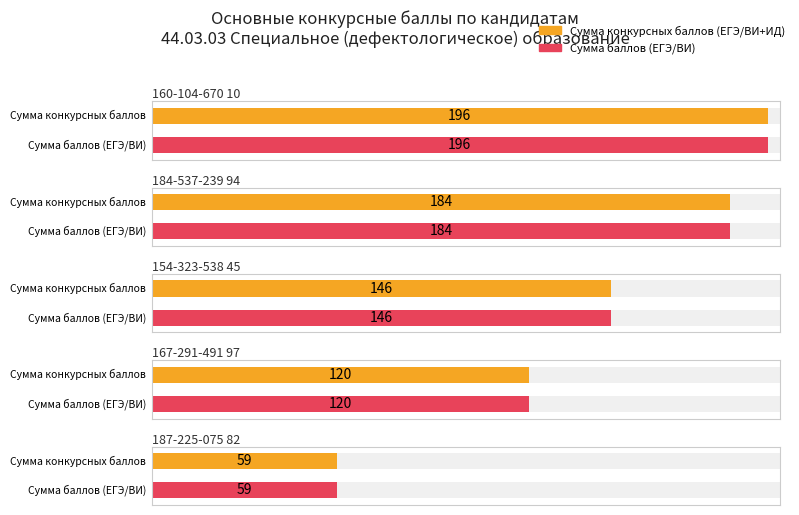

What is the difference between the Сумма конкурсных баллов (ЕГЭ/ВИ+ИД) values at 184-537-239 94 and 167-291-491 97?

64